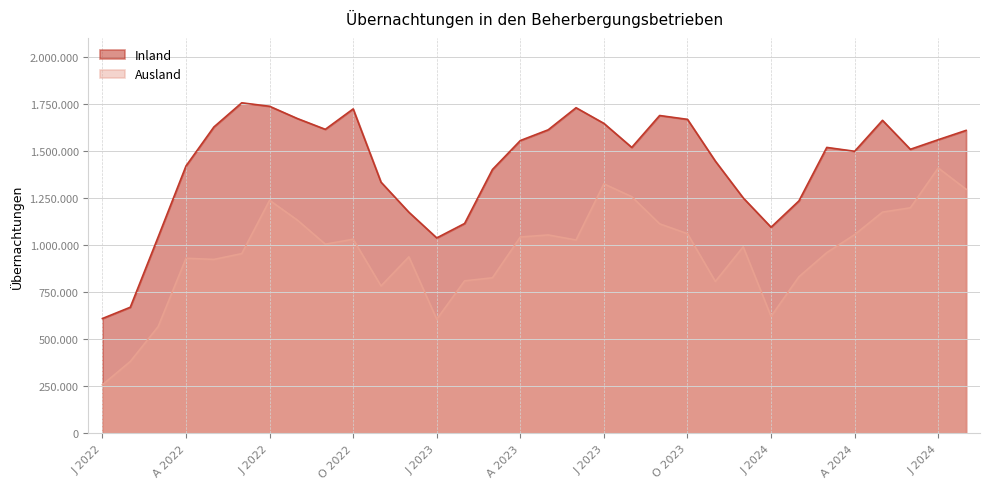

What is the minimum value for Ausland?

258601